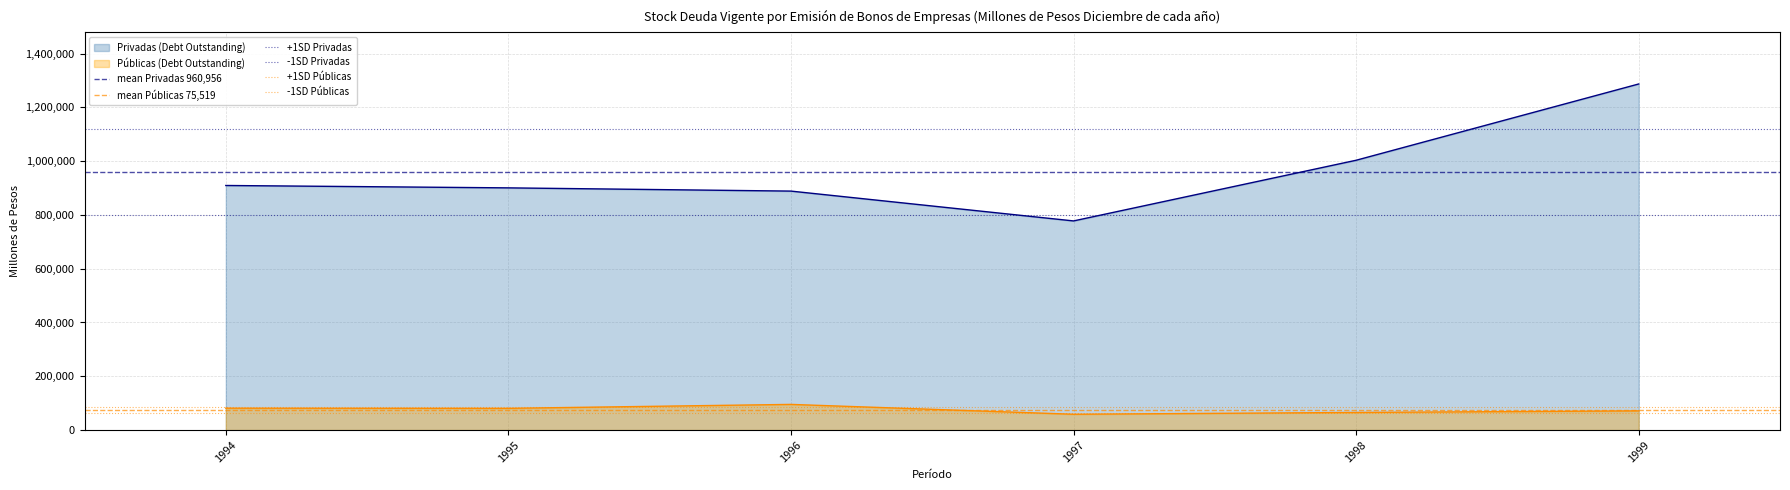

True or false: Privadas (Debt Outstanding) and Públicas (Debt Outstanding) cross at least once.

False